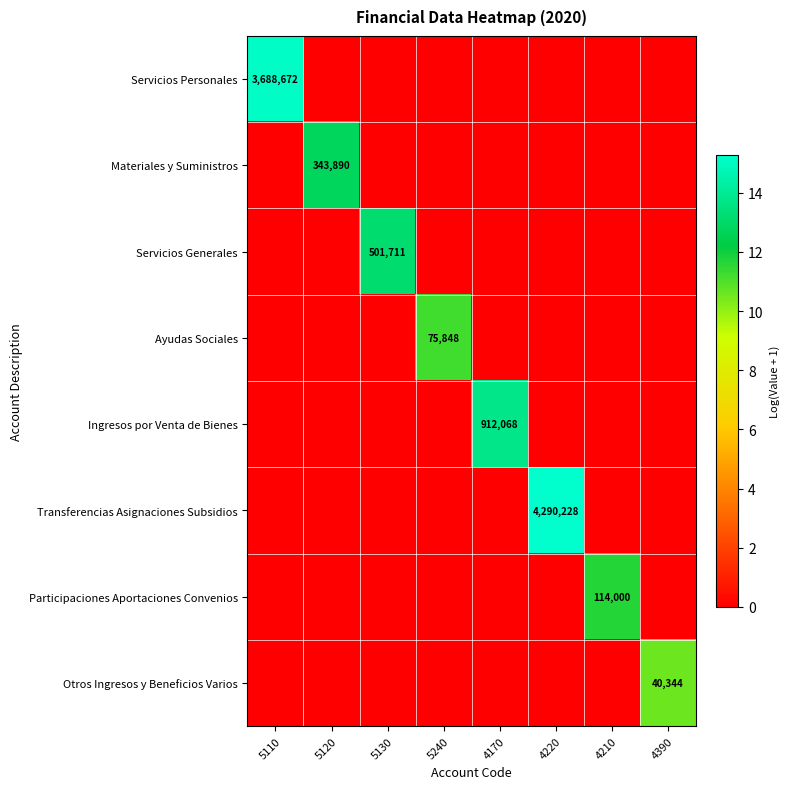

How many series are shown in this chart?

8